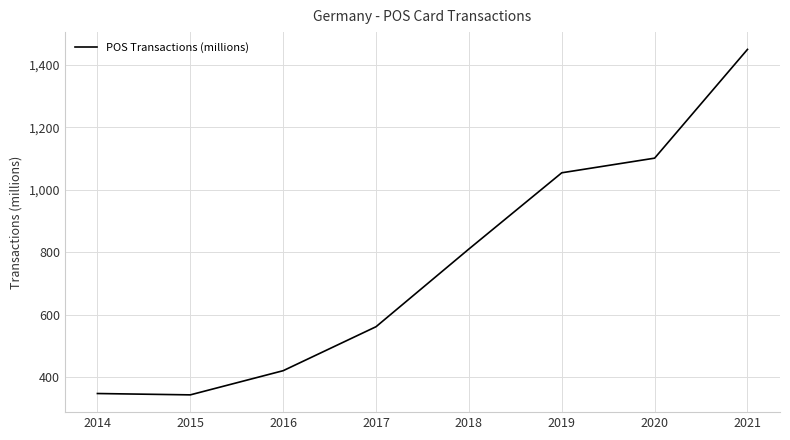

Does the chart display data point markers on the line(s)?

No